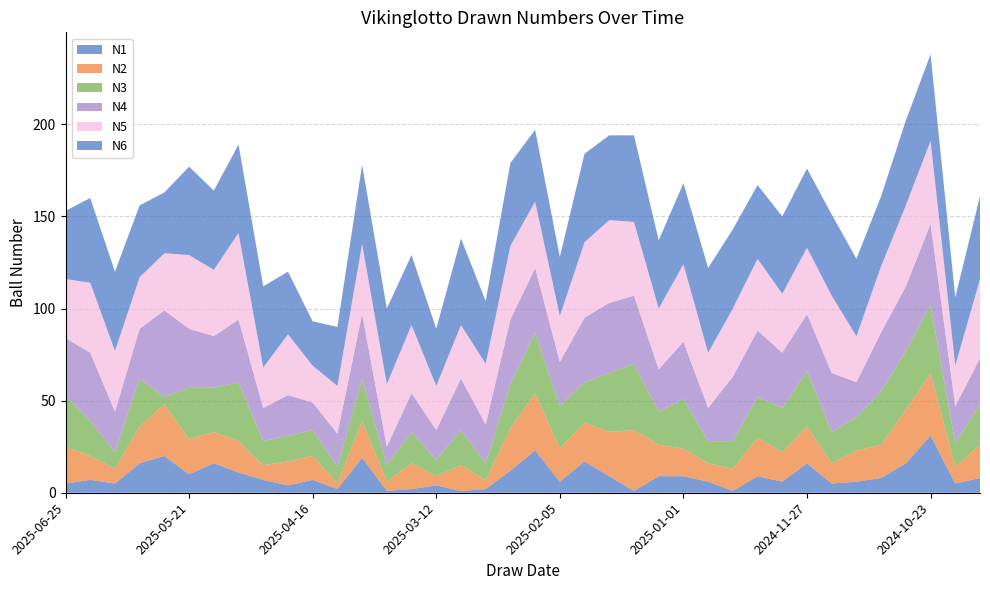

Reading left to right, transcribe all the data shown in this chart.

N1: 2025-06-25=5	2025-06-18=7	2025-06-11=5	2025-06-04=16	2025-05-28=20	2025-05-21=10	2025-05-14=16	2025-05-07=11	2025-04-30=7	2025-04-23=4	2025-04-16=7	2025-04-09=2	2025-04-02=19	2025-03-26=1	2025-03-19=2	2025-03-12=4	2025-03-05=1	2025-02-26=2	2025-02-19=12	2025-02-12=23	2025-02-05=6	2025-01-29=17	2025-01-22=9	2025-01-15=1	2025-01-08=9	2025-01-01=9	2024-12-25=6	2024-12-18=1	2024-12-11=9	2024-12-04=6	2024-11-27=16	2024-11-20=5	2024-11-13=6	2024-11-06=8	2024-10-30=16	2024-10-23=31	2024-10-16=5	2024-10-09=8
N2: 2025-06-25=20	2025-06-18=13	2025-06-11=8	2025-06-04=20	2025-05-28=28	2025-05-21=19	2025-05-14=17	2025-05-07=17	2025-04-30=8	2025-04-23=13	2025-04-16=13	2025-04-09=3	2025-04-02=20	2025-03-26=5	2025-03-19=14	2025-03-12=5	2025-03-05=14	2025-02-26=5	2025-02-19=23	2025-02-12=31	2025-02-05=18	2025-01-29=21	2025-01-22=24	2025-01-15=33	2025-01-08=17	2025-01-01=15	2024-12-25=10	2024-12-18=12	2024-12-11=21	2024-12-04=16	2024-11-27=20	2024-11-20=11	2024-11-13=17	2024-11-06=18	2024-10-30=29	2024-10-23=34	2024-10-16=9	2024-10-09=18
N3: 2025-06-25=28	2025-06-18=19	2025-06-11=9	2025-06-04=26	2025-05-28=4	2025-05-21=28	2025-05-14=24	2025-05-07=32	2025-04-30=13	2025-04-23=14	2025-04-16=14	2025-04-09=9	2025-04-02=23	2025-03-26=9	2025-03-19=17	2025-03-12=9	2025-03-05=19	2025-02-26=9	2025-02-19=24	2025-02-12=33	2025-02-05=23	2025-01-29=22	2025-01-22=32	2025-01-15=36	2025-01-08=18	2025-01-01=27	2024-12-25=12	2024-12-18=15	2024-12-11=22	2024-12-04=24	2024-11-27=30	2024-11-20=17	2024-11-13=18	2024-11-06=29	2024-10-30=32	2024-10-23=37	2024-10-16=13	2024-10-09=22
N4: 2025-06-25=31	2025-06-18=37	2025-06-11=22	2025-06-04=27	2025-05-28=47	2025-05-21=32	2025-05-14=28	2025-05-07=34	2025-04-30=18	2025-04-23=22	2025-04-16=15	2025-04-09=18	2025-04-02=35	2025-03-26=10	2025-03-19=21	2025-03-12=16	2025-03-05=28	2025-02-26=21	2025-02-19=35	2025-02-12=35	2025-02-05=24	2025-01-29=35	2025-01-22=38	2025-01-15=37	2025-01-08=23	2025-01-01=31	2024-12-25=18	2024-12-18=35	2024-12-11=36	2024-12-04=30	2024-11-27=31	2024-11-20=32	2024-11-13=19	2024-11-06=32	2024-10-30=35	2024-10-23=44	2024-10-16=20	2024-10-09=25
N5: 2025-06-25=32	2025-06-18=38	2025-06-11=33	2025-06-04=28	2025-05-28=31	2025-05-21=40	2025-05-14=36	2025-05-07=47	2025-04-30=22	2025-04-23=33	2025-04-16=20	2025-04-09=26	2025-04-02=38	2025-03-26=34	2025-03-19=37	2025-03-12=24	2025-03-05=29	2025-02-26=33	2025-02-19=40	2025-02-12=36	2025-02-05=25	2025-01-29=41	2025-01-22=45	2025-01-15=40	2025-01-08=33	2025-01-01=42	2024-12-25=30	2024-12-18=37	2024-12-11=39	2024-12-04=32	2024-11-27=36	2024-11-20=42	2024-11-13=25	2024-11-06=36	2024-10-30=44	2024-10-23=45	2024-10-16=22	2024-10-09=43
N6: 2025-06-25=37	2025-06-18=46	2025-06-11=43	2025-06-04=39	2025-05-28=33	2025-05-21=48	2025-05-14=43	2025-05-07=48	2025-04-30=44	2025-04-23=34	2025-04-16=24	2025-04-09=32	2025-04-02=43	2025-03-26=41	2025-03-19=38	2025-03-12=31	2025-03-05=47	2025-02-26=34	2025-02-19=45	2025-02-12=39	2025-02-05=32	2025-01-29=48	2025-01-22=46	2025-01-15=47	2025-01-08=37	2025-01-01=44	2024-12-25=46	2024-12-18=43	2024-12-11=40	2024-12-04=42	2024-11-27=43	2024-11-20=44	2024-11-13=42	2024-11-06=38	2024-10-30=46	2024-10-23=47	2024-10-16=37	2024-10-09=45